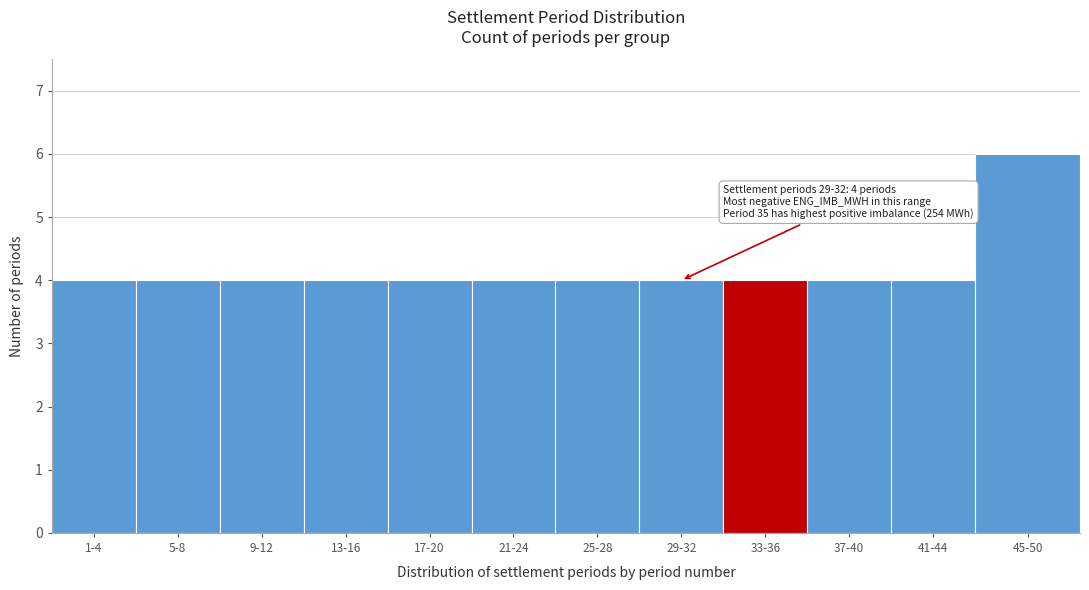

Reading left to right, list all the values displayed in this chart.

4	4	4	4	4	4	4	4	4	4	4	6